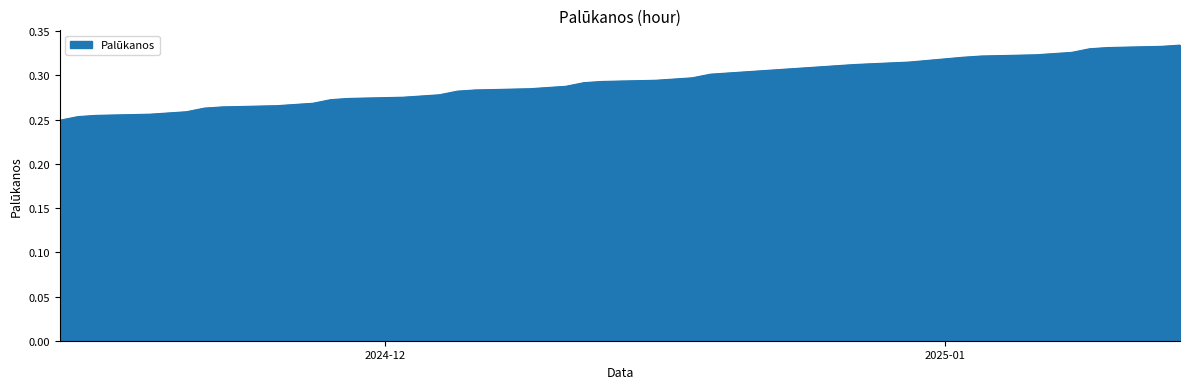

How many lines are shown in the chart?

1